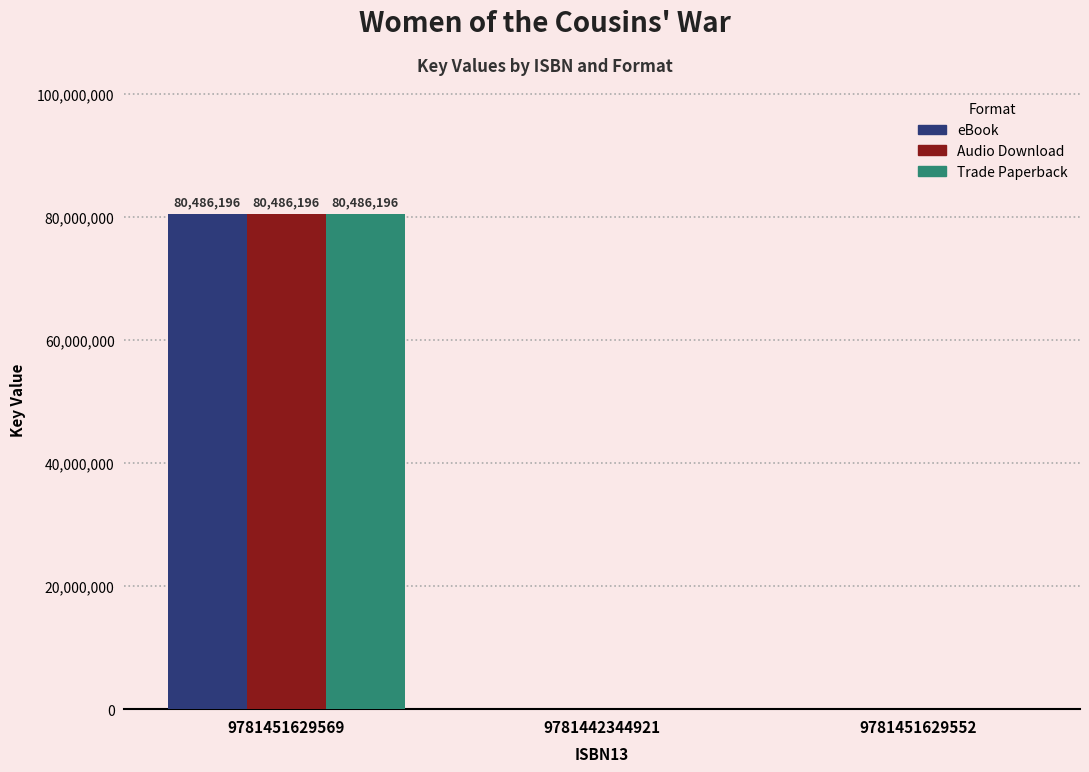

The Audio Download series shows -44253450 at 9781442344921. True or false?

False